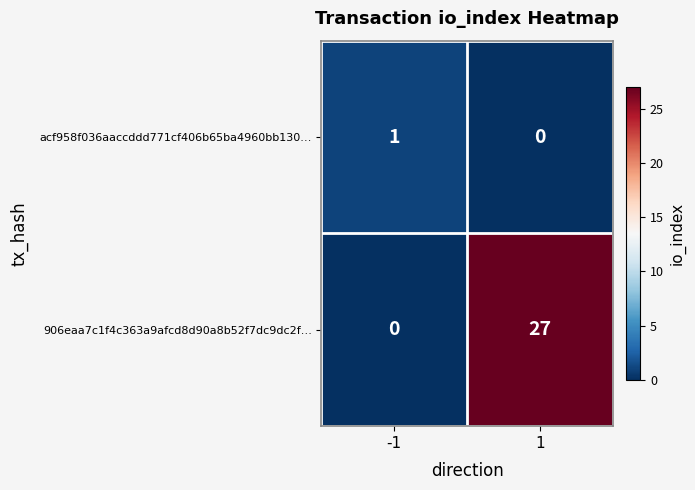

Reading left to right, what are all the values shown in this chart?

acf958f036aaccddd771cf406b65ba4960bb130…: 1	0
906eaa7c1f4c363a9afcd8d90a8b52f7dc9dc2f…: 0	27